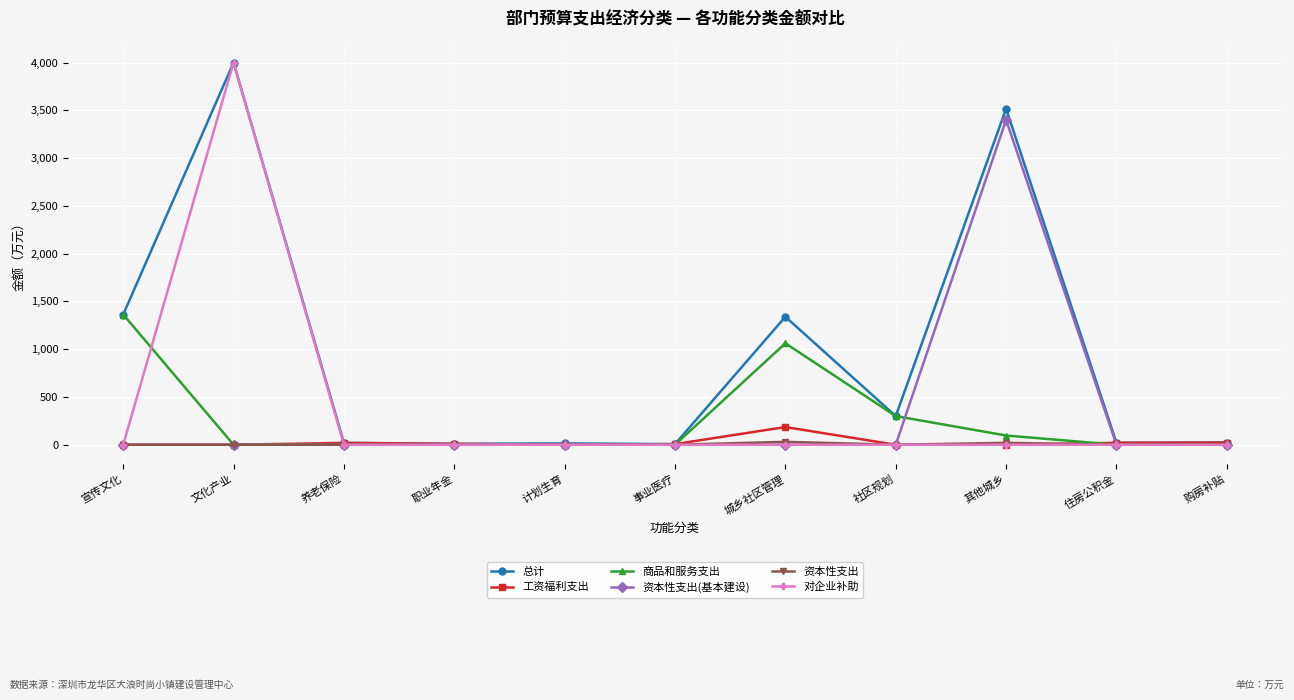

Which series has the largest range (max minus min)?

对企业补助